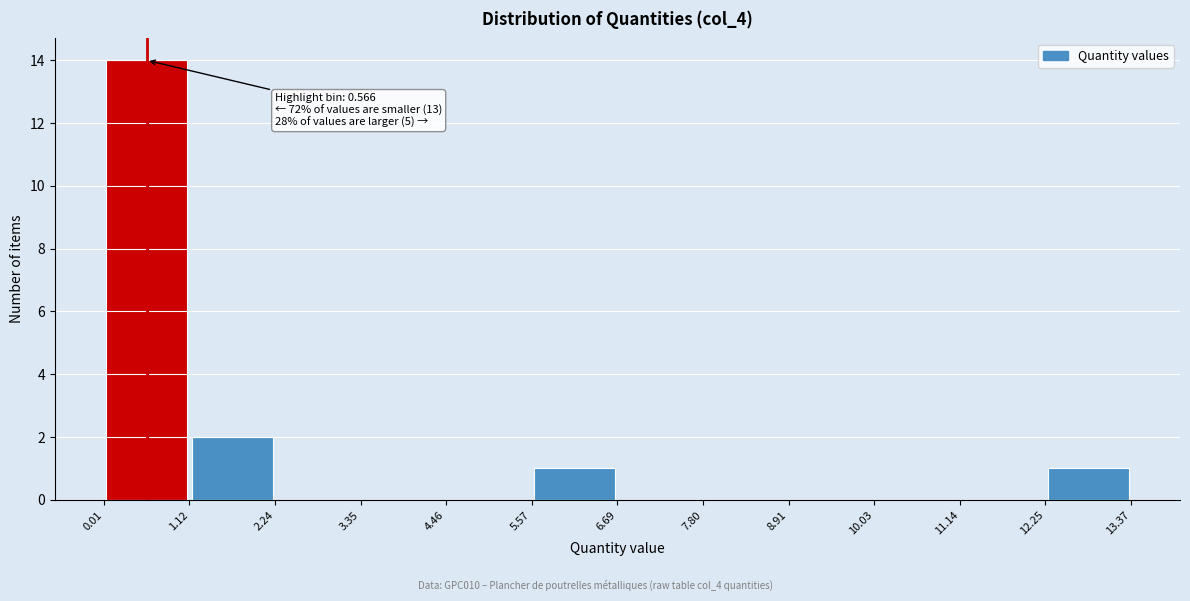

Over which range of the x-axis is the bar tallest?

0.01 to 1.12